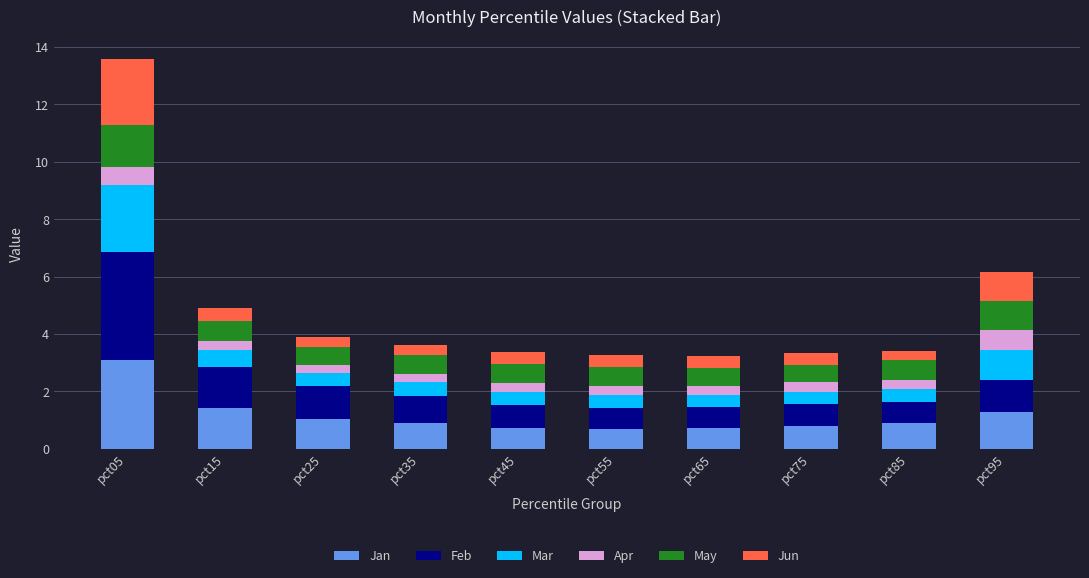

The value of Jan at pct35 is 0.9. True or false?

True